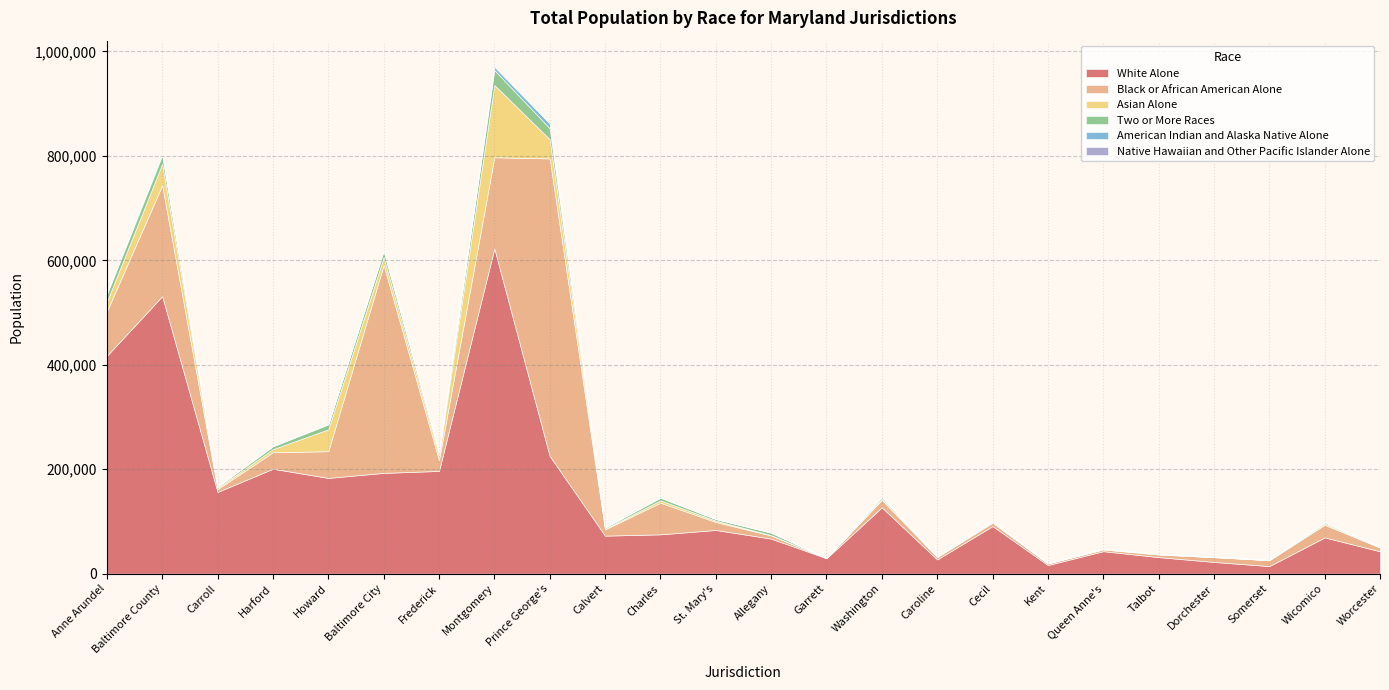

What is the minimum value for Two or More Races?

180